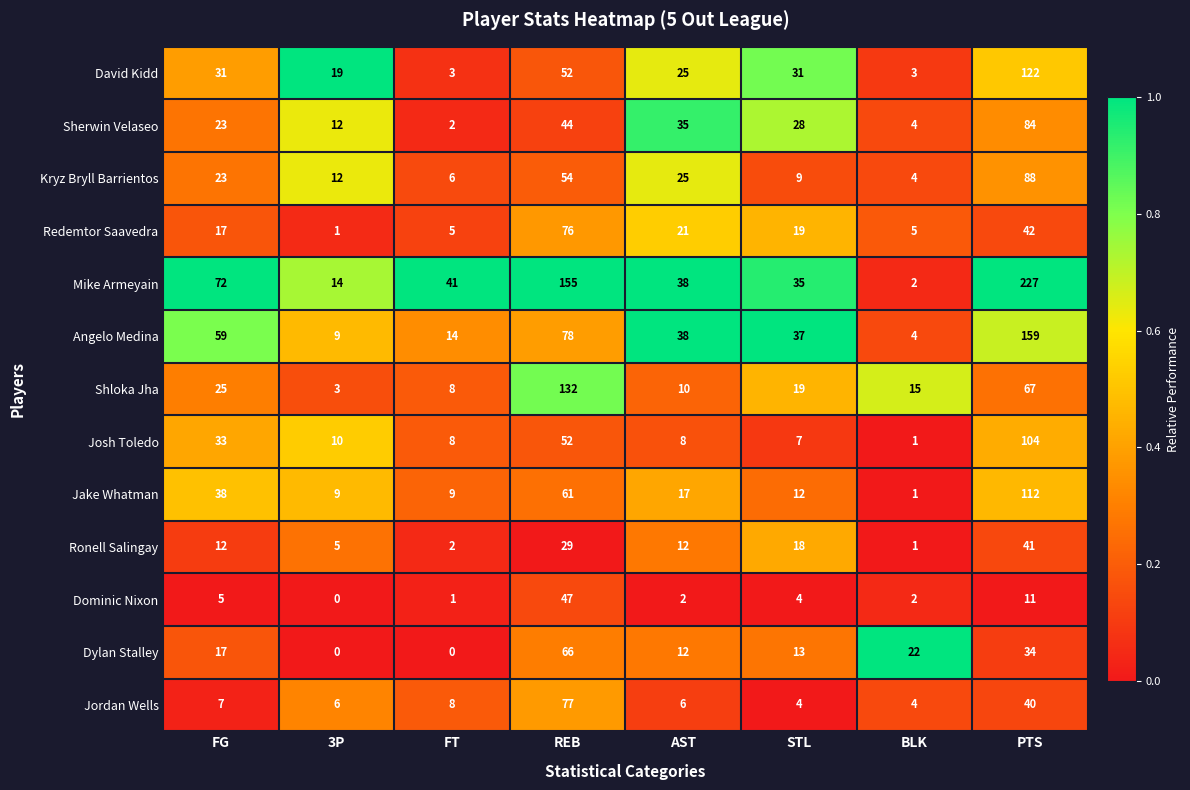

The value of Shloka Jha at BLK is 15. True or false?

True